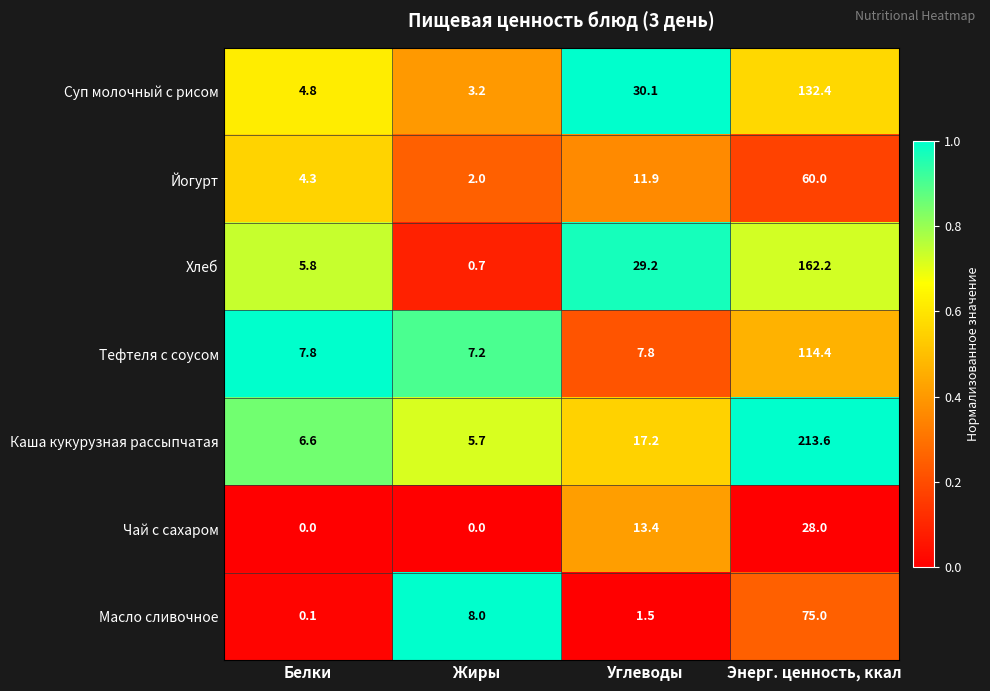

At which label is Чай с сахаром closest to 14?

Углеводы